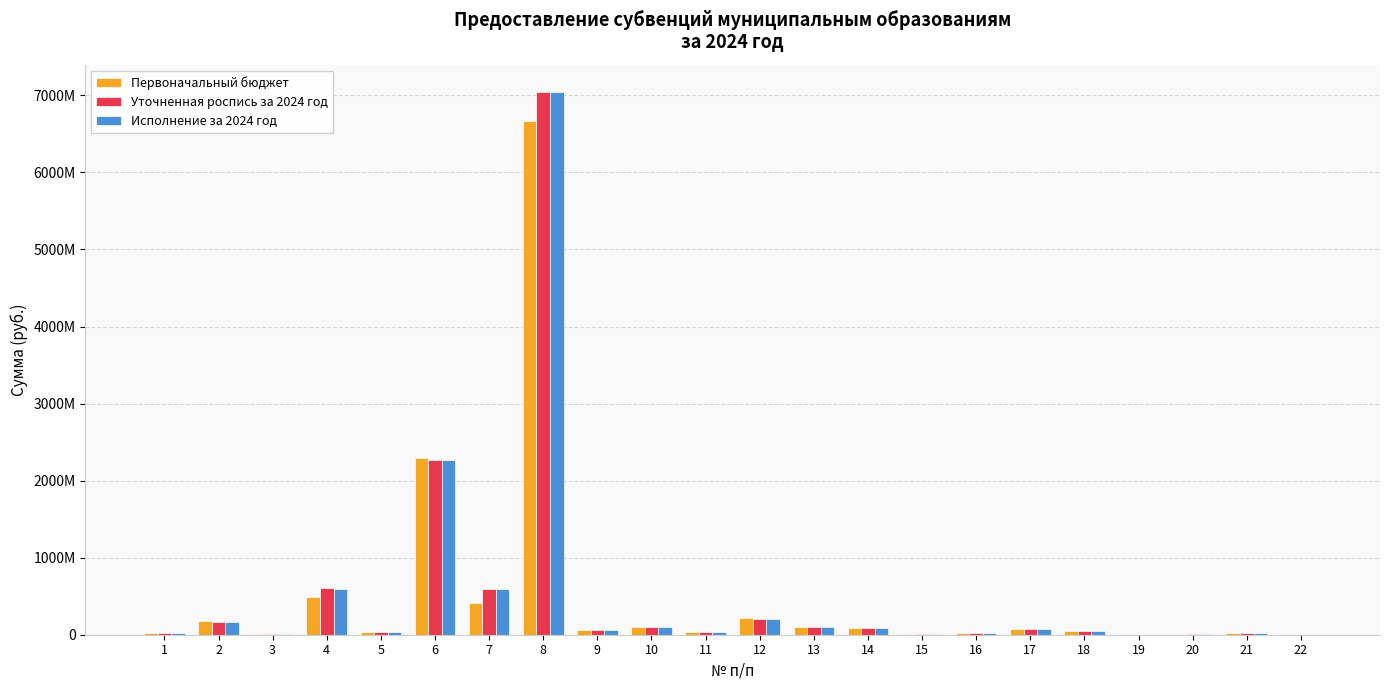

Does the chart contain stacked bars?

No